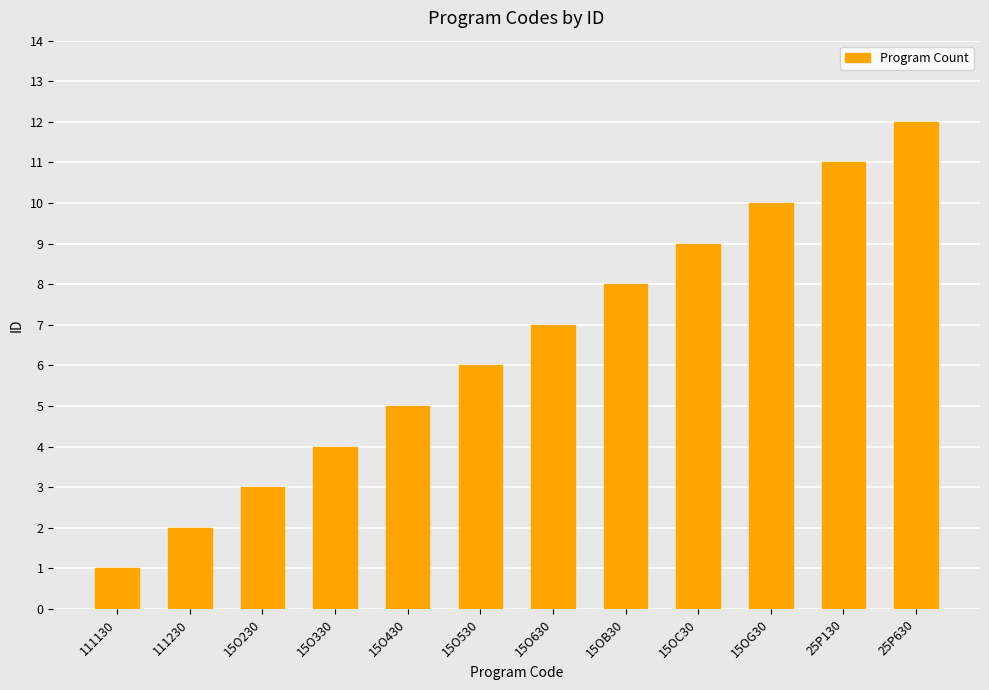

What is the value of the 7th bar from the left?

7